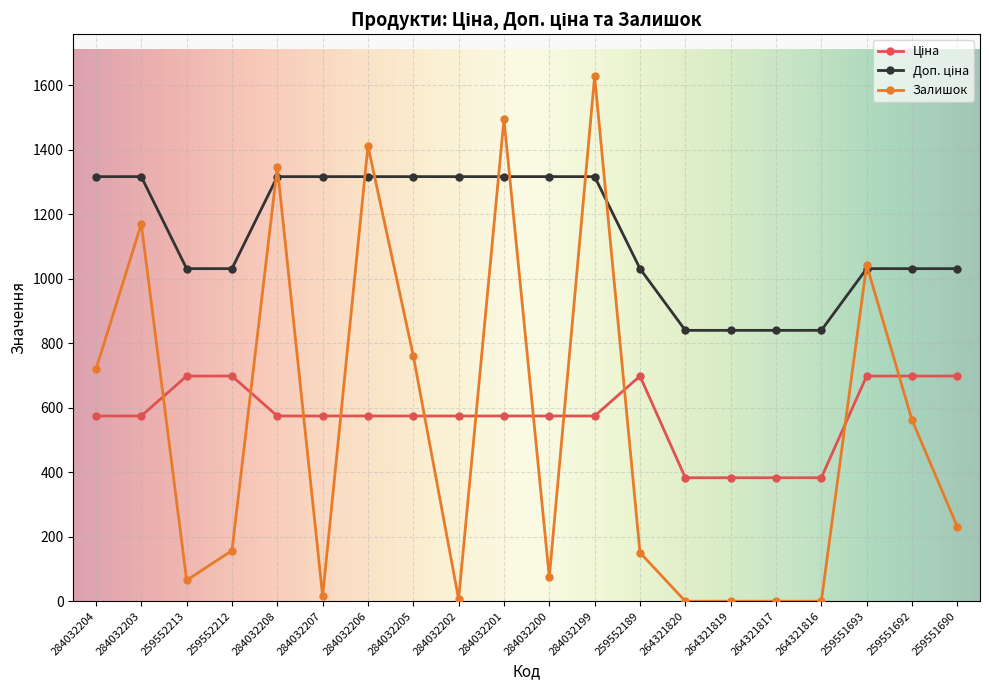

Does the chart have visible grid lines?

Yes